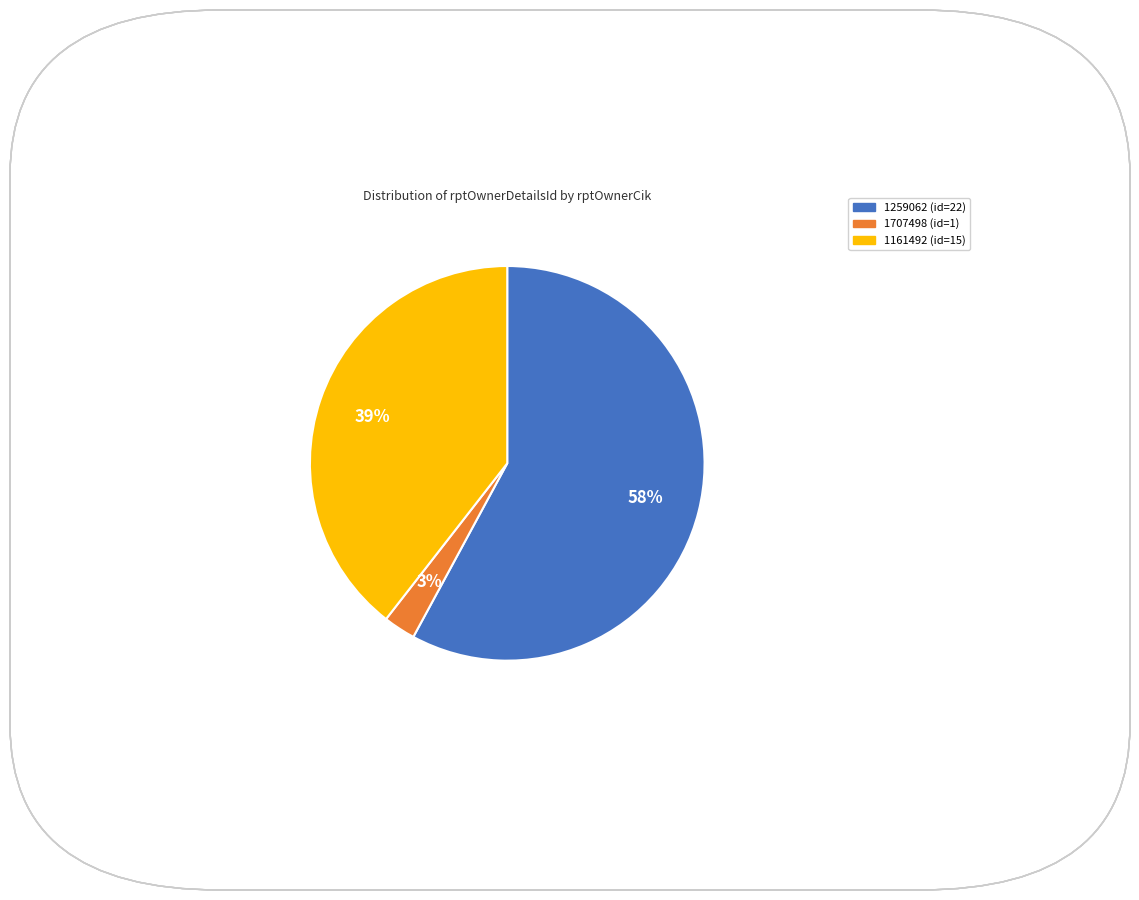

Which has a higher value, 1707498 or 1259062?

1259062